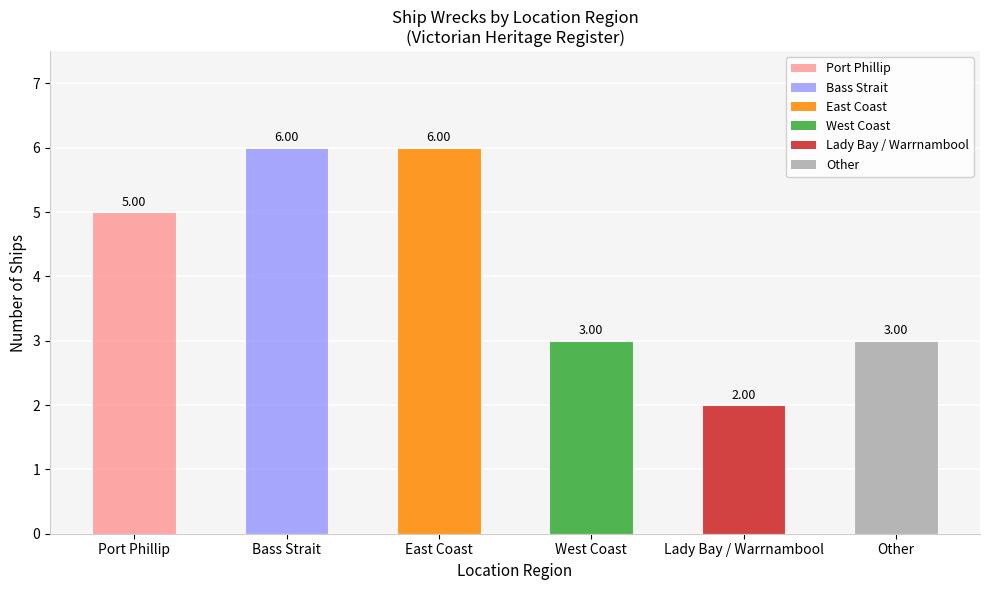

Reading right to left, what are all the values shown in this chart?

Other=3	Lady Bay / Warrnambool=2	West Coast=3	East Coast=6	Bass Strait=6	Port Phillip=5